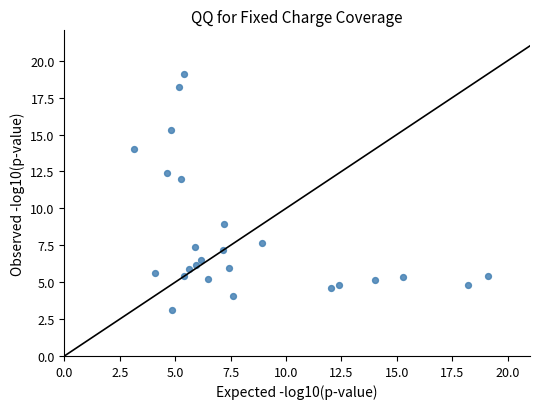

What Y value in the scatter plot is closest to 11?

12.0